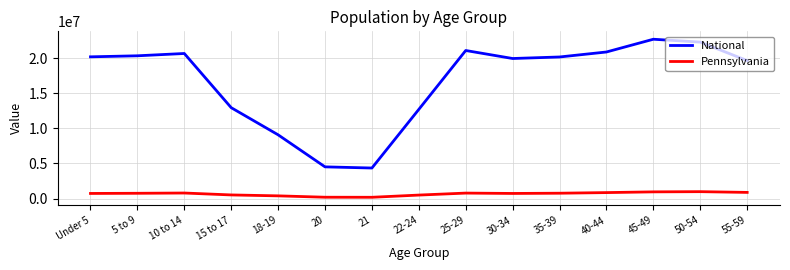

Does the chart display data point markers on the line(s)?

No